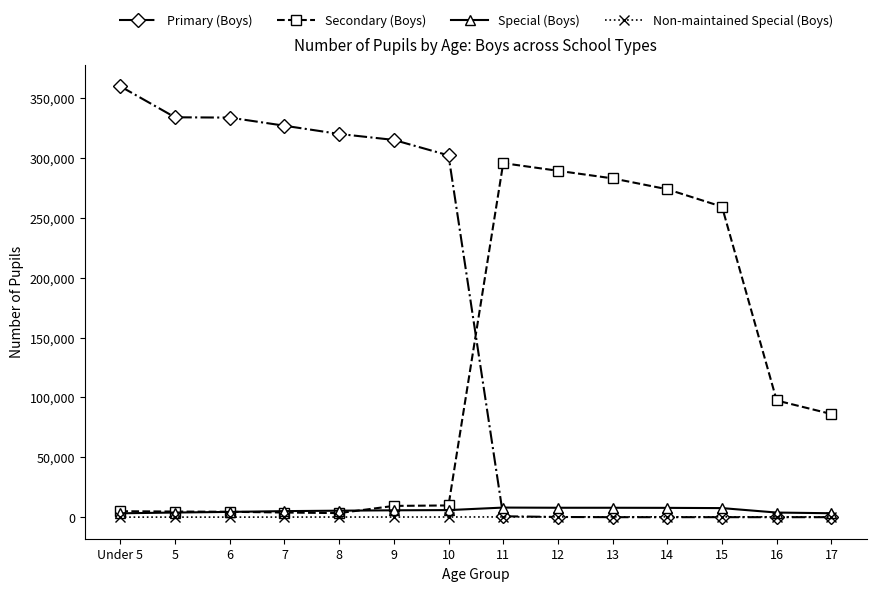

At which label does Primary (Boys) first exceed 302184?

Under 5